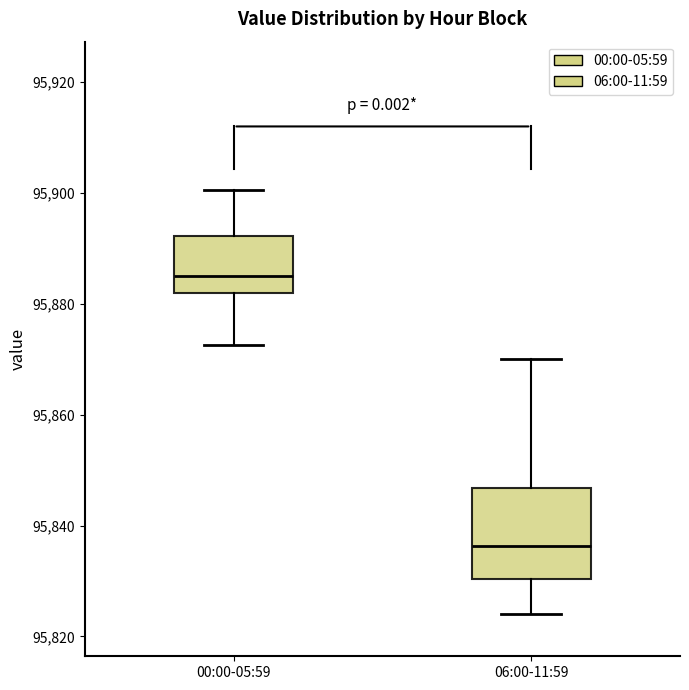

Which box's median line is the lowest?

06:00-11:59